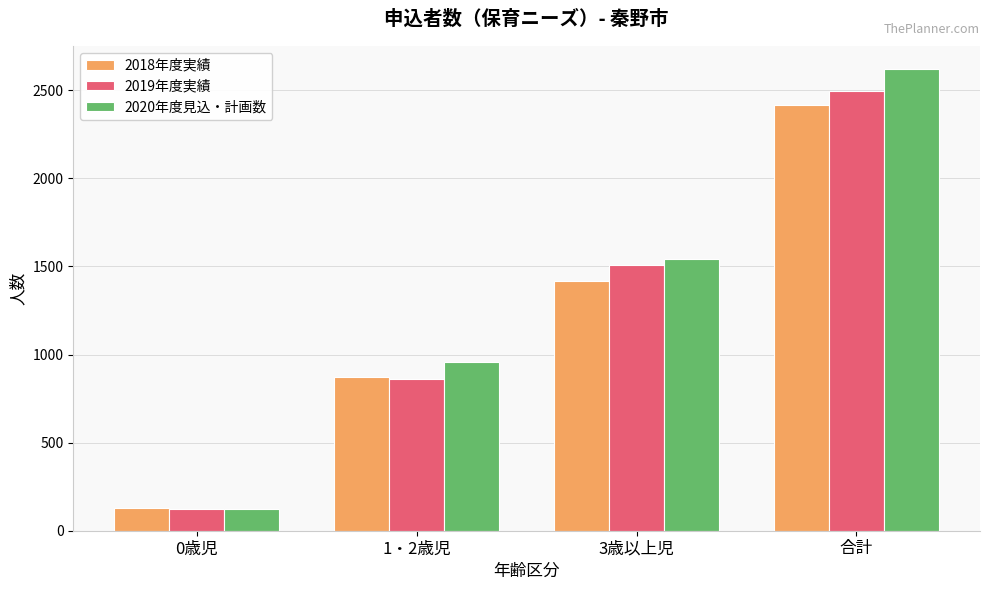

List the labels in order of 2018年度実績 value, smallest first.

0歳児, 1・2歳児, 3歳以上児, 合計